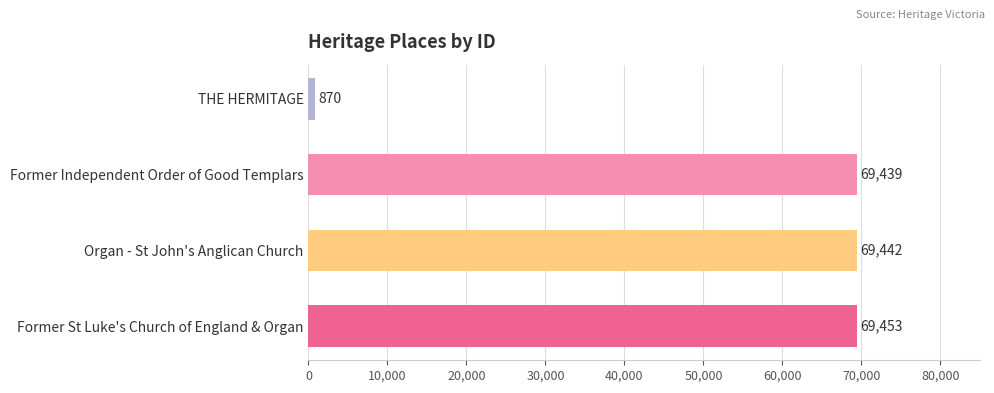

Where is the data nearest to the value 35161?

Former Independent Order of Good Templars